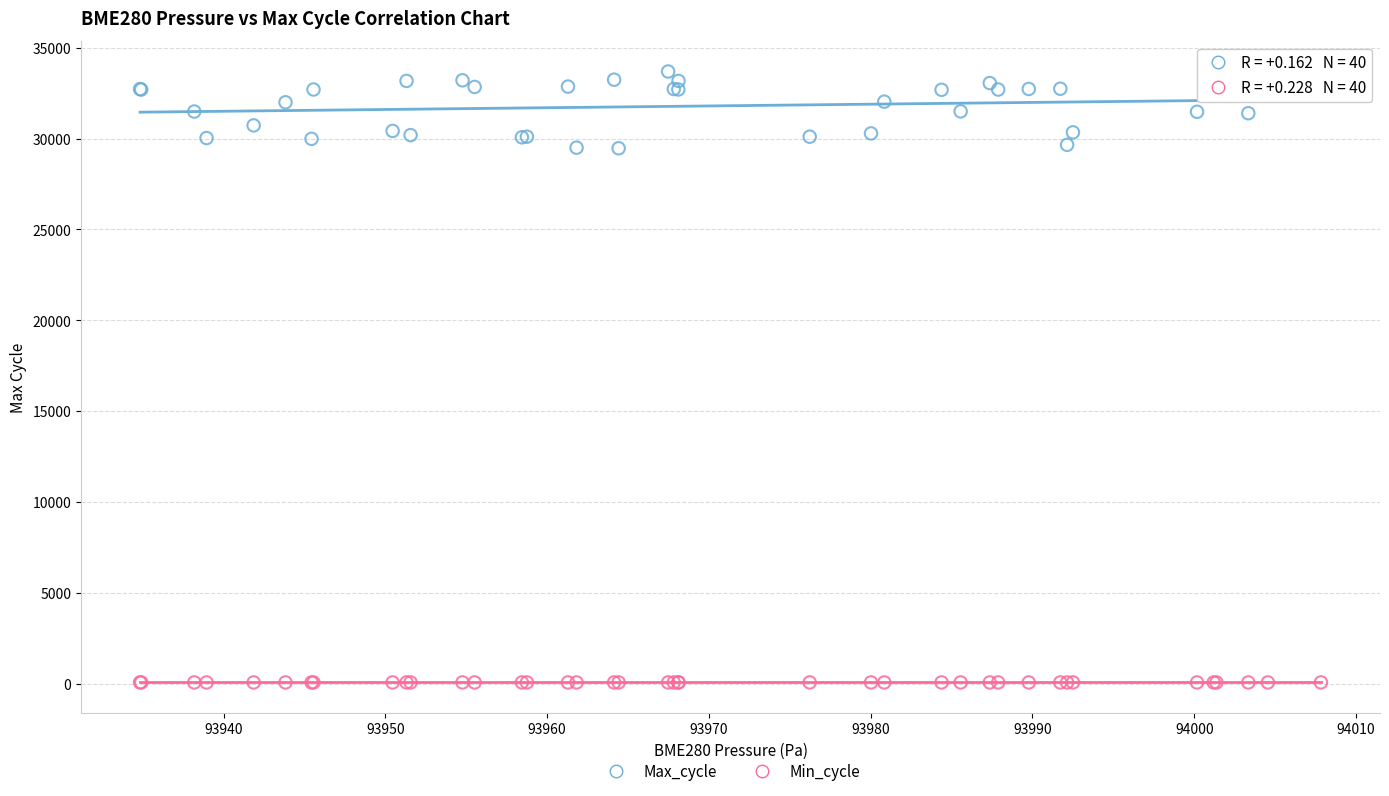

What are all the series names shown in the legend?

Max_cycle, Min_cycle